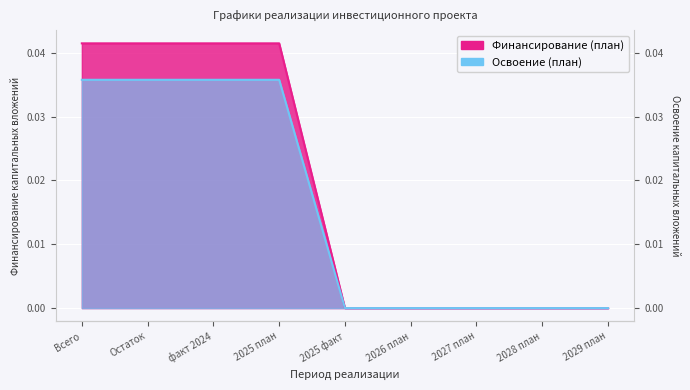

True or false: Финансирование (план) has more than 0 interior local peaks.

False